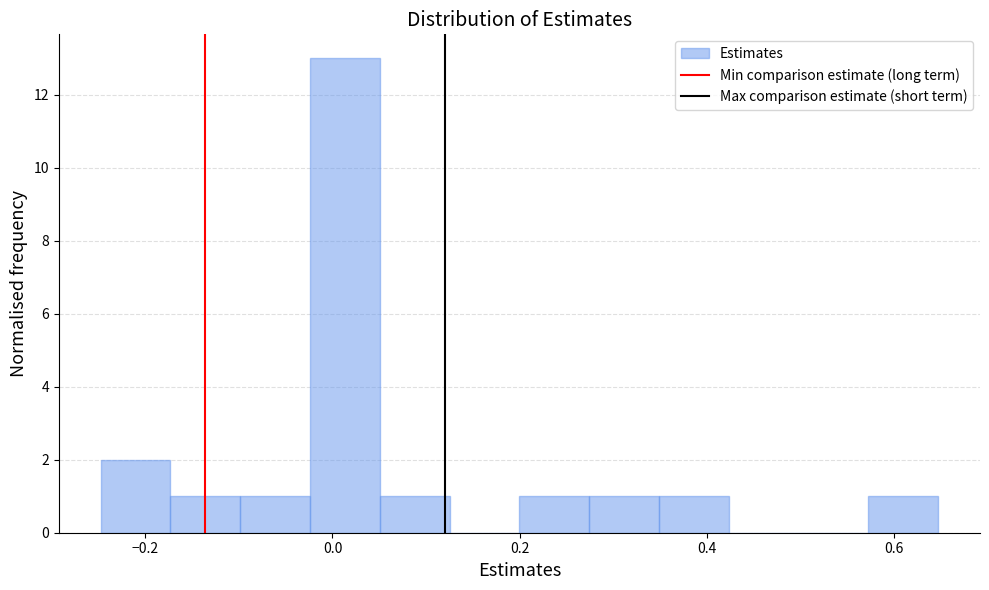

Around what value on the x-axis is the tallest bar? Give the approximate position of its centre, as read against the axis.

0.02